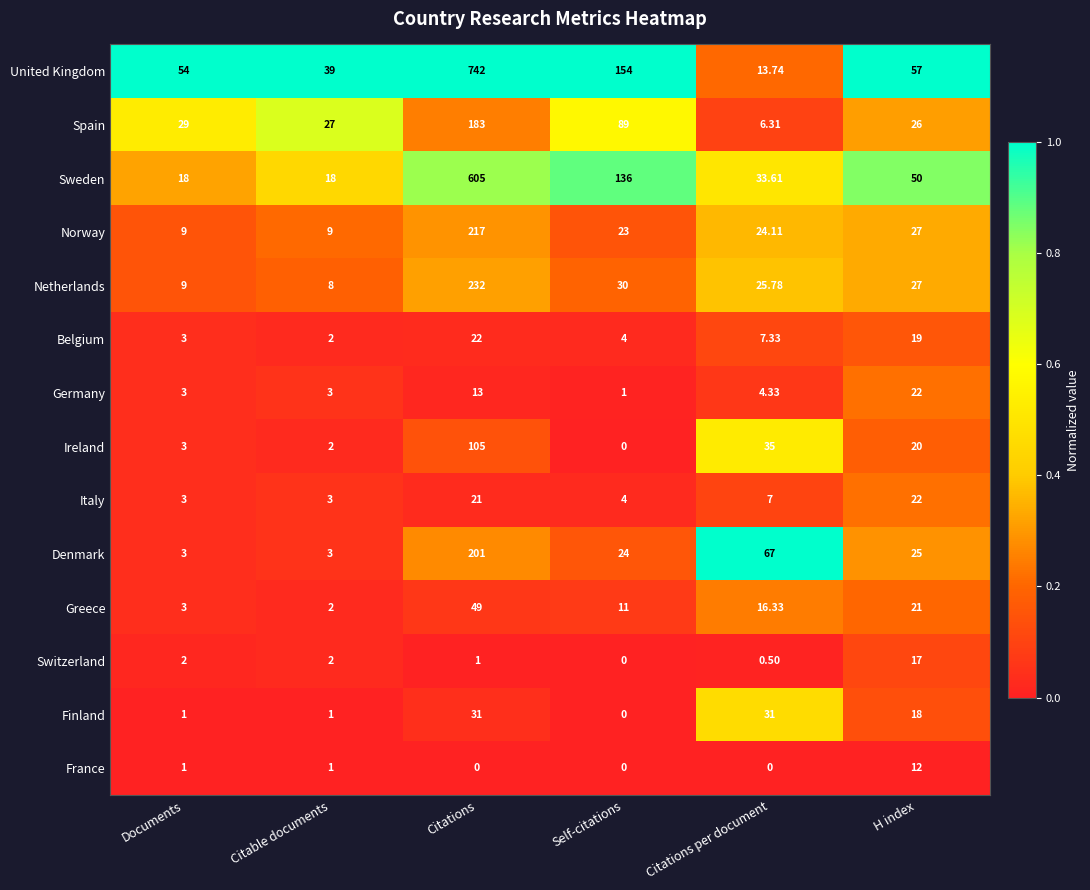

Which series has the largest total across all categories?

United Kingdom